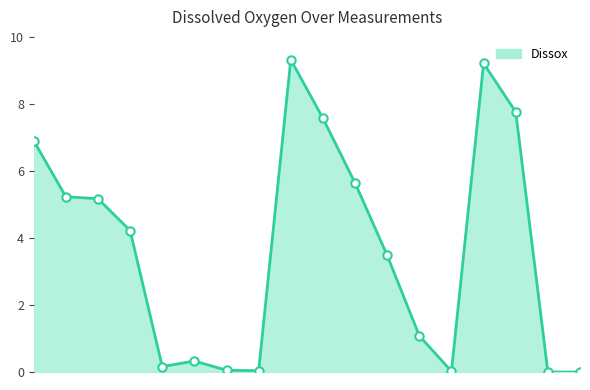

What is the difference between the maximum and minimum values?

9.3